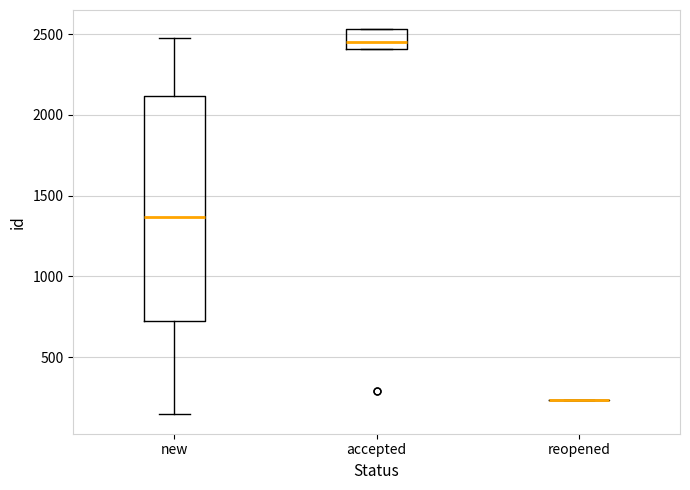

Reading left to right, transcribe this box plot: for each box, give where its median line is, the range the box spans, and where its two whiskers end, as read against the y-axis. The values are not printed on the chart, so give them approximately, as read against the axis.

new: median 1350, box 700 to 2100, whiskers 150 to 2500
accepted: median 2450, box 2400 to 2550, whiskers 2400 to 2550
reopened: box collapsed to a line at 250, whiskers 250 to 250